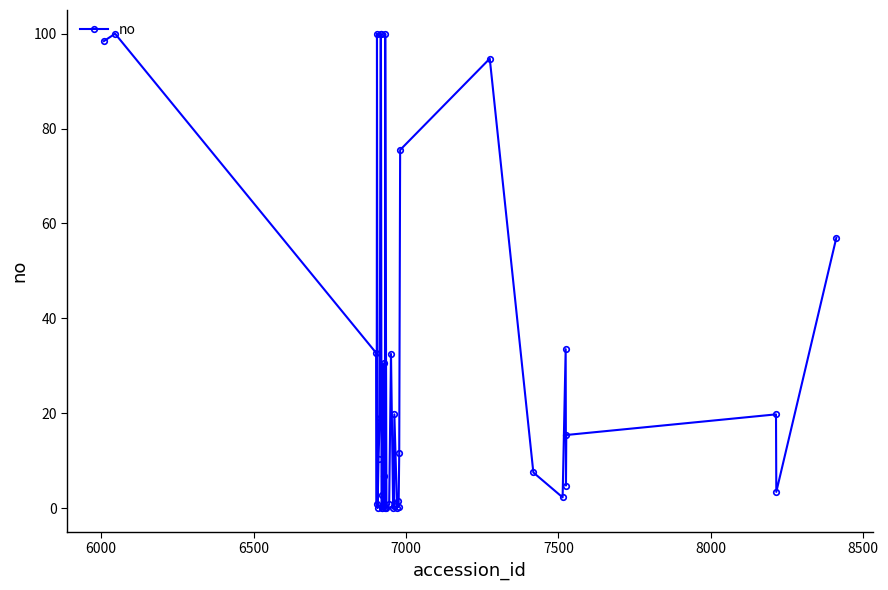

What is the value of the 8th point from the left?

19.0